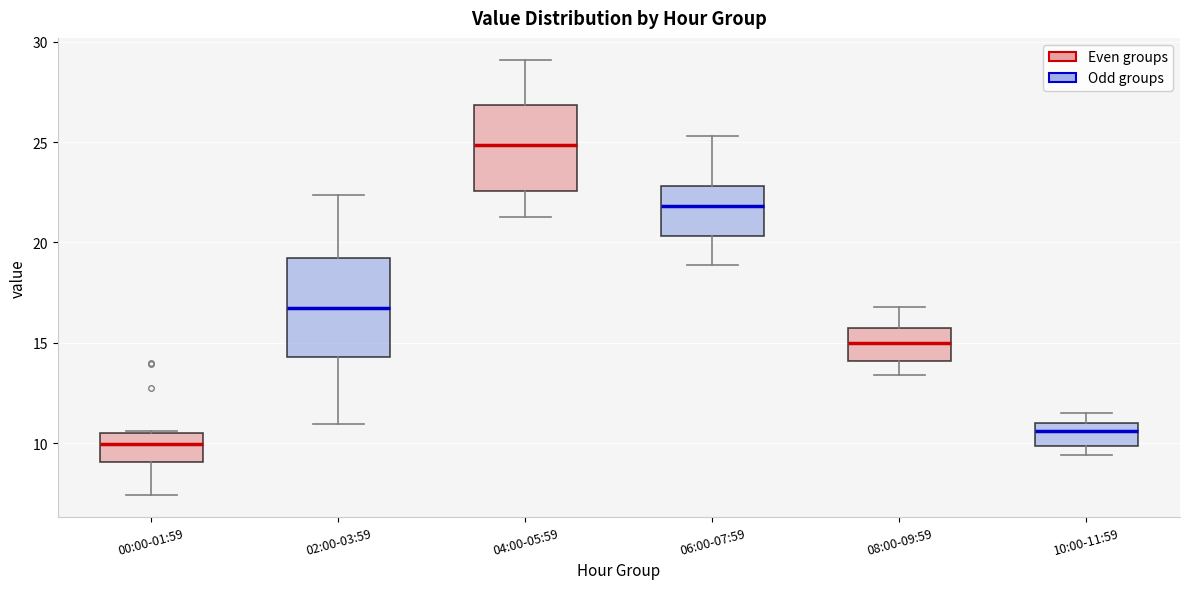

Reading left to right, read every box against the y-axis: the position of its median line, the range the box covers, and the ends of its whiskers. The values are not printed on the chart, so give them approximately, as read against the axis.

00:00-01:59: median 10.0, box 9.0 to 10.5, whiskers 7.5 to 10.5
02:00-03:59: median 17.0, box 14.5 to 19.0, whiskers 11.0 to 22.5
04:00-05:59: median 25.0, box 22.5 to 27.0, whiskers 21.5 to 29.0
06:00-07:59: median 22.0, box 20.5 to 23.0, whiskers 19.0 to 25.5
08:00-09:59: median 15.0, box 14.0 to 16.0, whiskers 13.5 to 17.0
10:00-11:59: median 10.5, box 10.0 to 11.0, whiskers 9.5 to 11.5